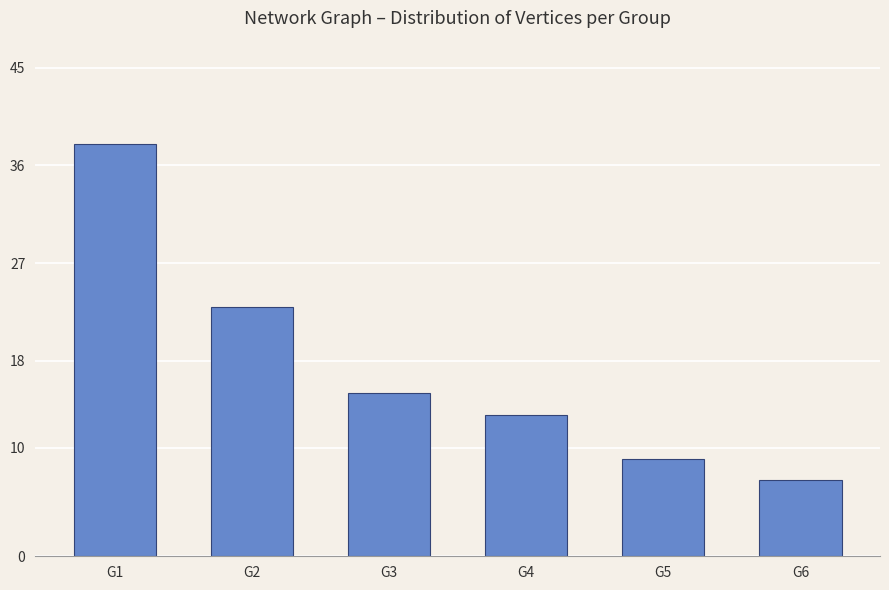

True or false: the data shows 10 at G1.

False